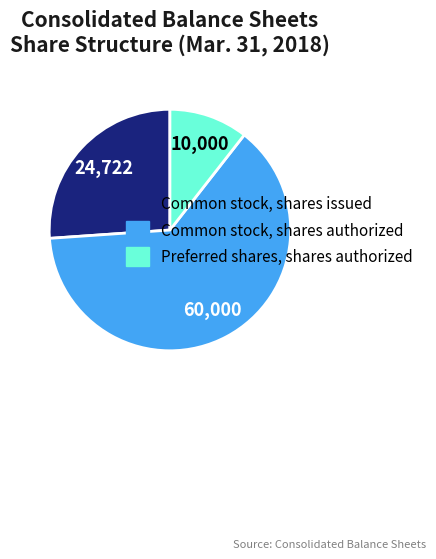

Is the sum of Common stock, shares issued and Common stock, shares authorized greater than half?

Yes